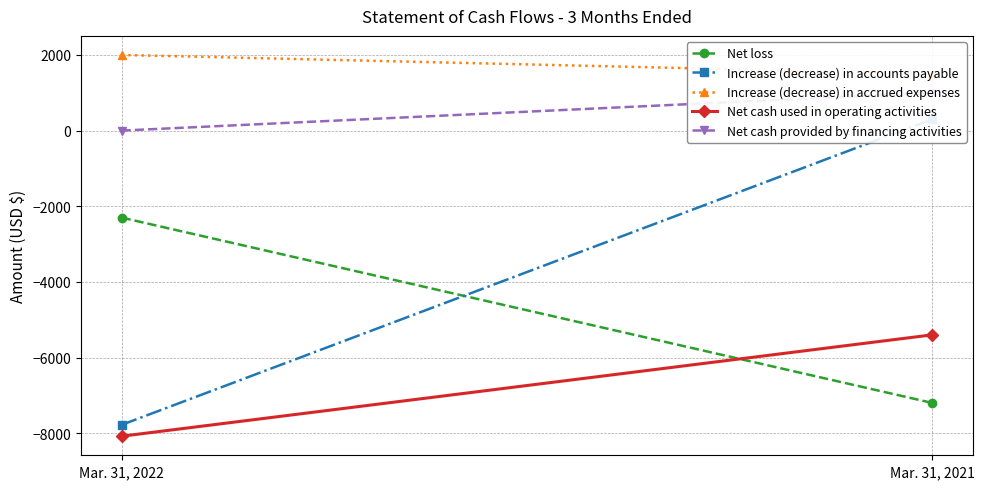

What are all the series names shown in the legend?

Net loss, Increase (decrease) in accounts payable, Increase (decrease) in accrued expenses, Net cash used in operating activities, Net cash provided by financing activities